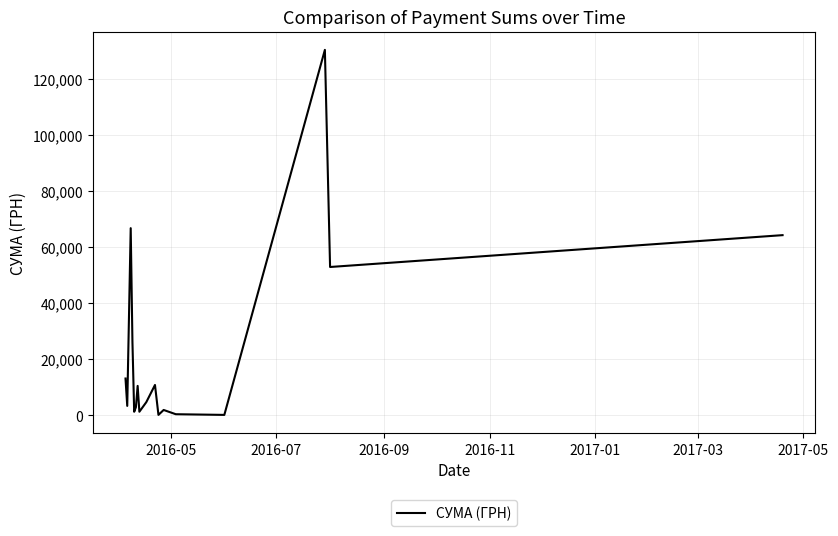

What is the difference between the maximum and minimum values?

130203.7